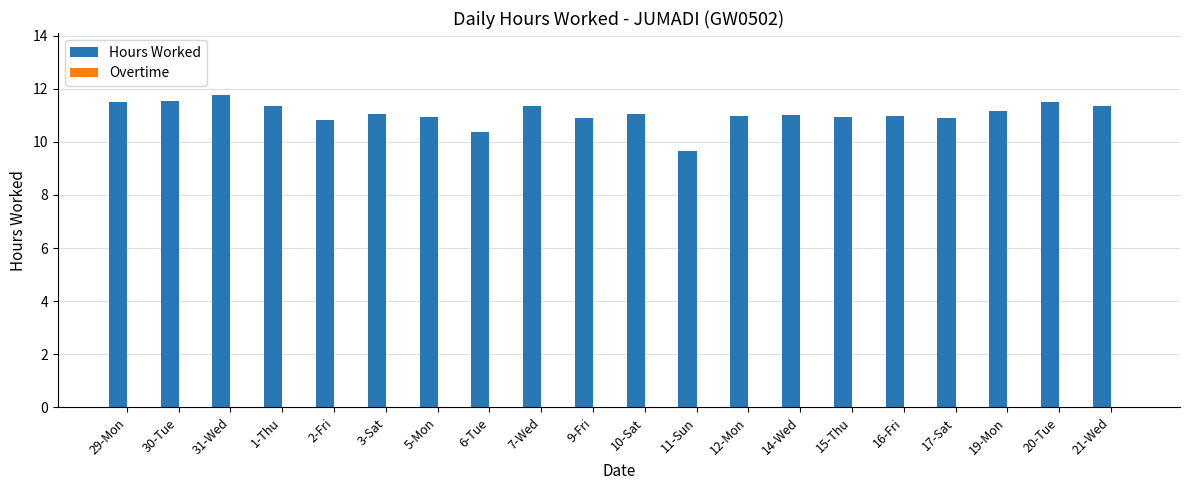

Are the bars horizontal?

No